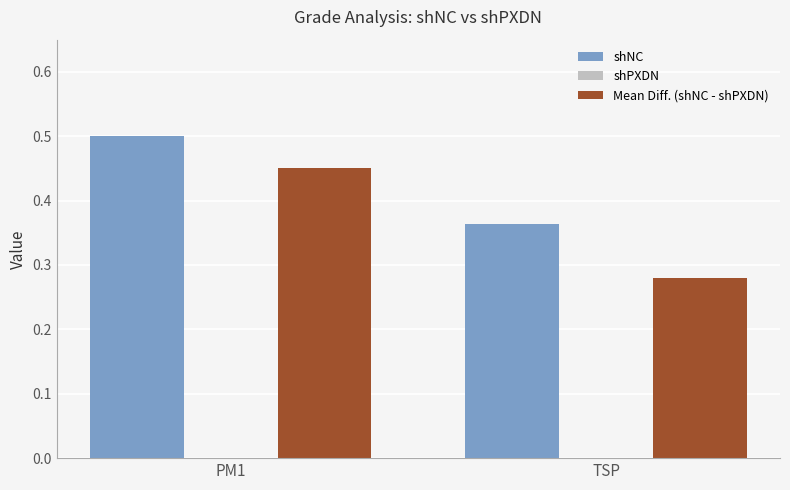

List the labels in order of Mean Diff. (shNC - shPXDN) value, smallest first.

TSP, PM1